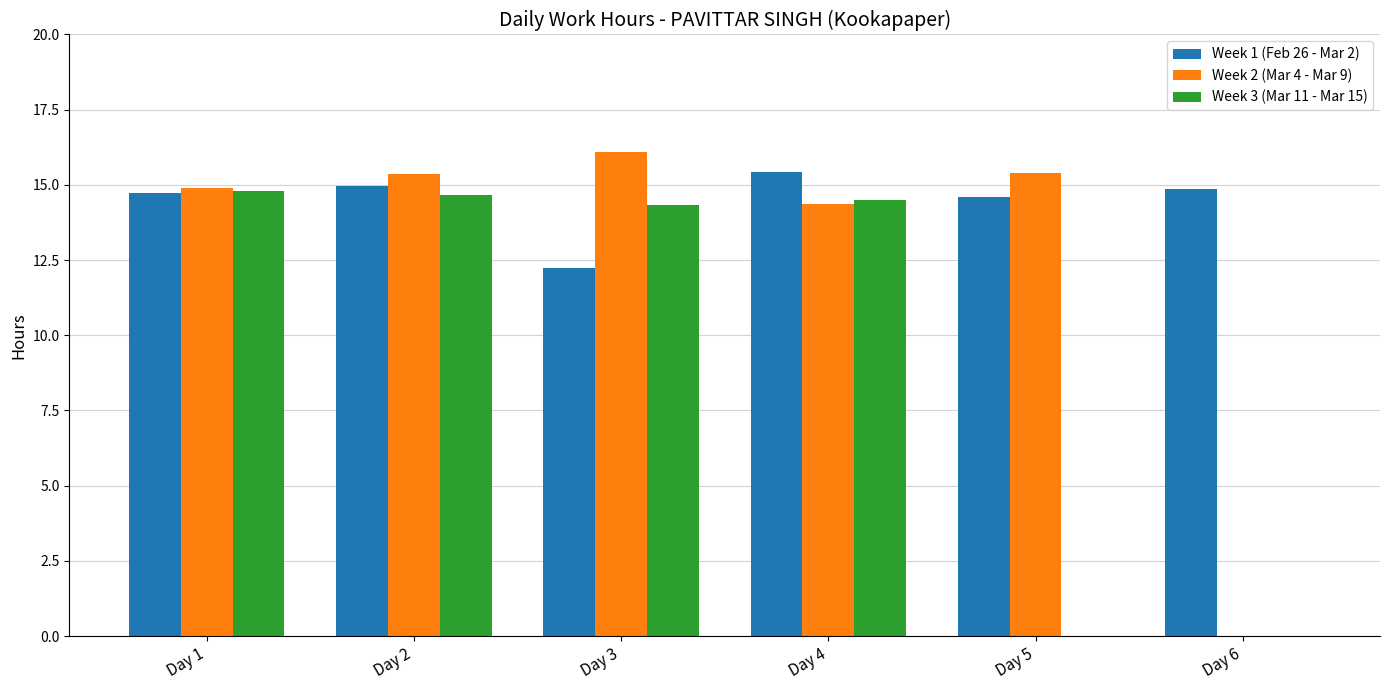

Where is Week 1 (Feb 26 - Mar 2) nearest to the value 13?

Day 3